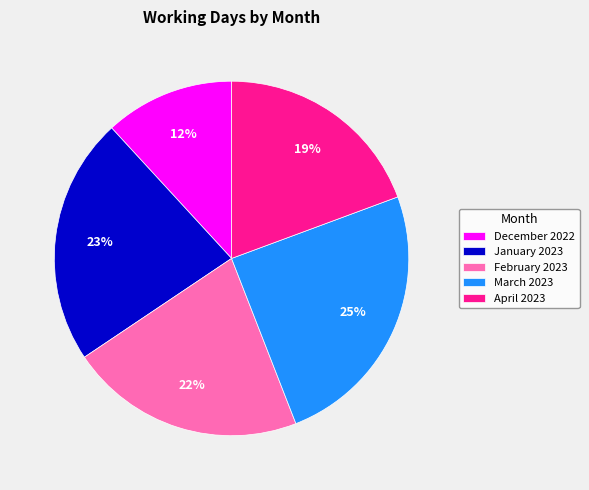

True or false: April 2023 accounts for 31% of the total.

False